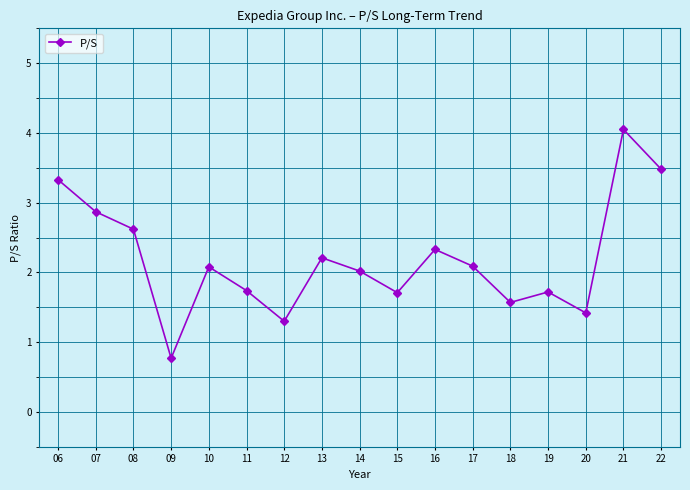

True or false: the data shows 3.3 at 06.

True